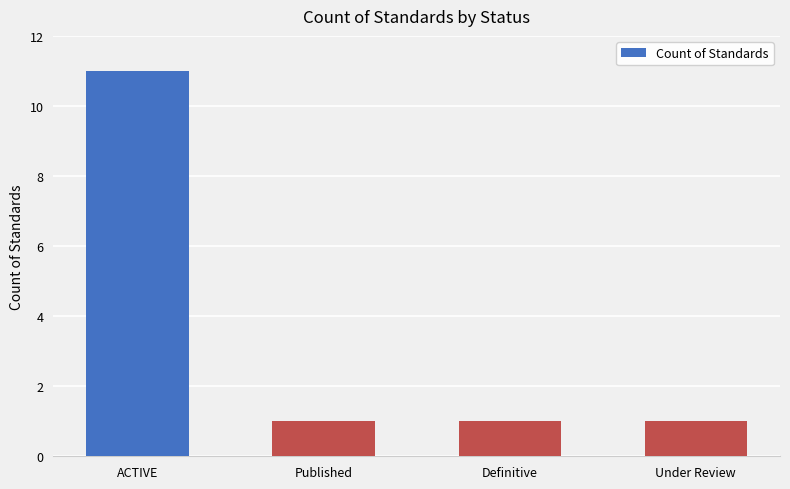

Reading right to left, what are all the values shown in this chart?

Under Review=1	Definitive=1	Published=1	ACTIVE=11